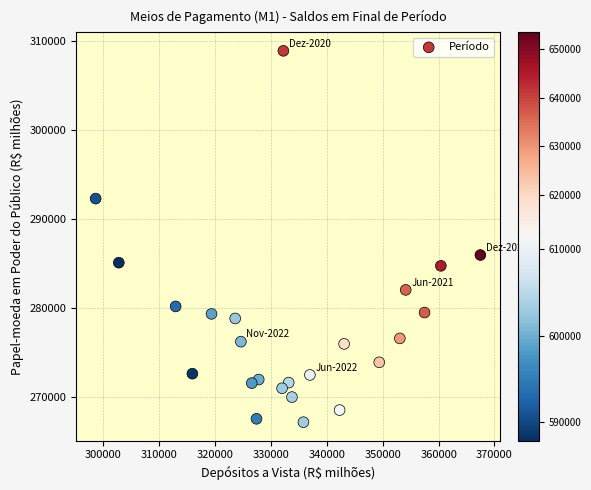

What Y value in the scatter plot is closest to 288025?

285945.0